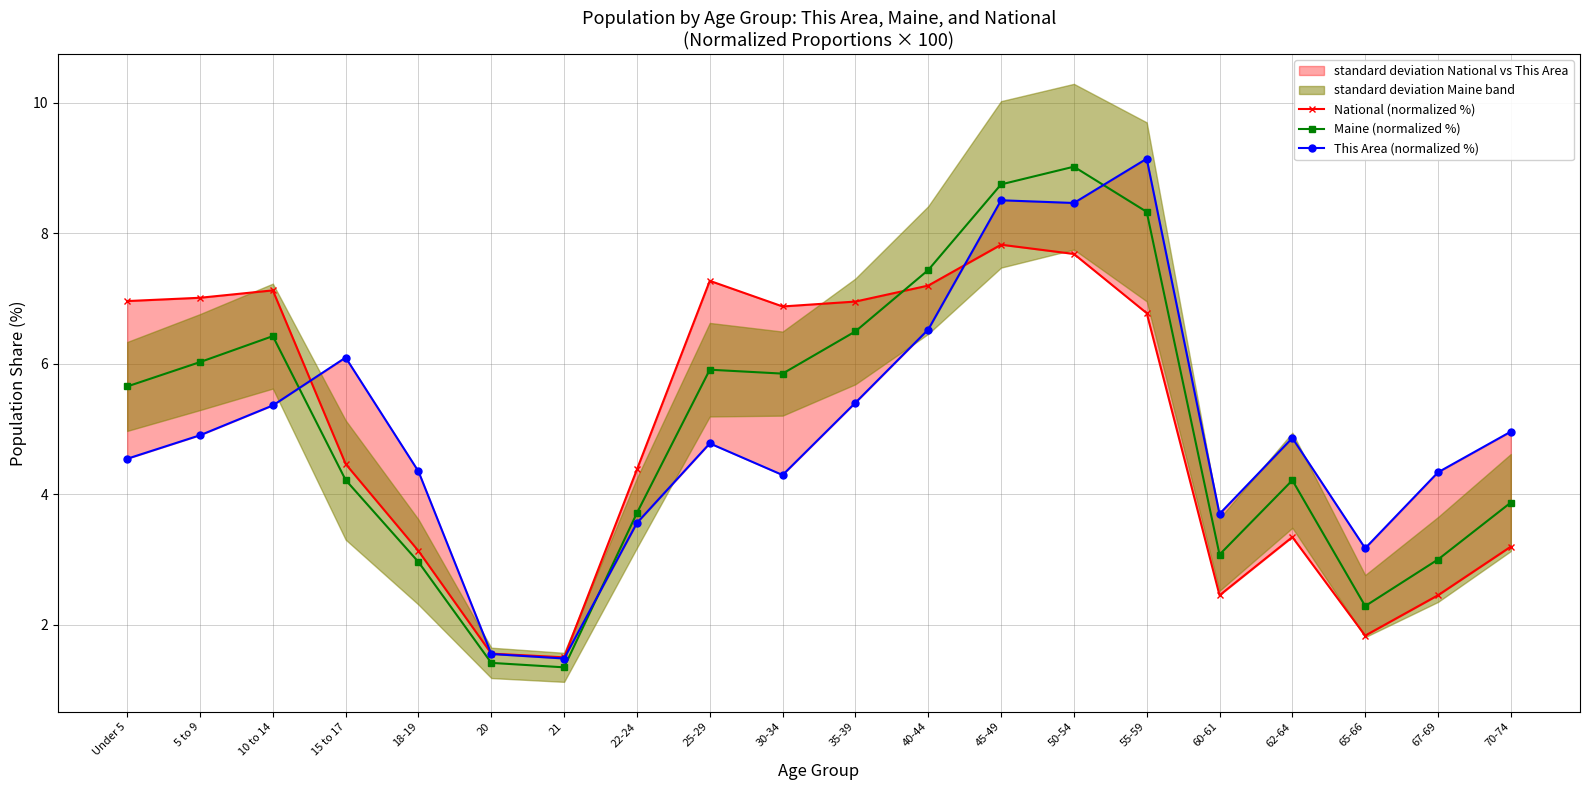

What is the difference between the second highest and second lowest values in the This Area (normalized %) series?

7.0